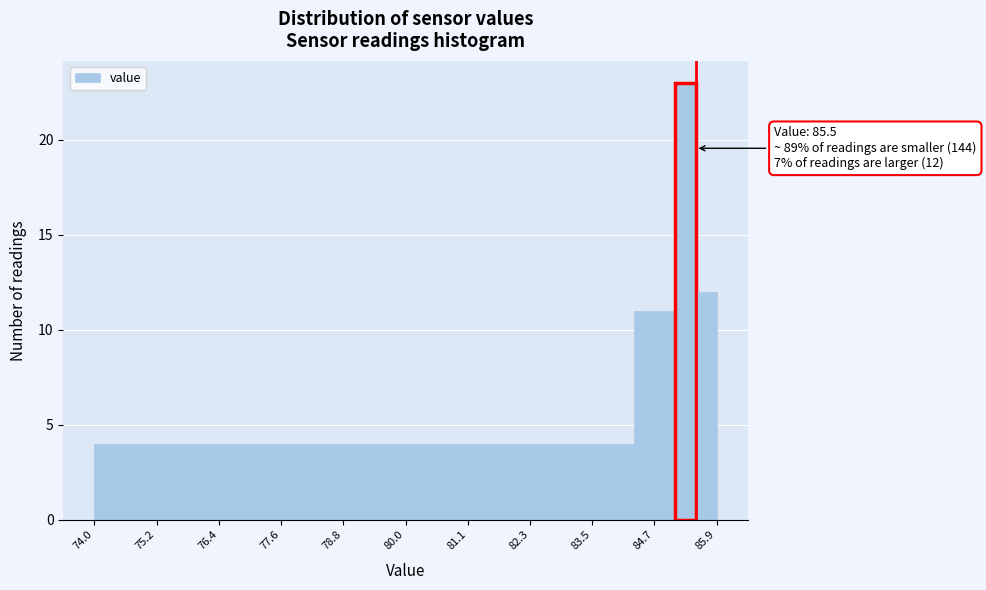

Read against the x-axis, roughly where is the centre of the tallest bar?

85.4